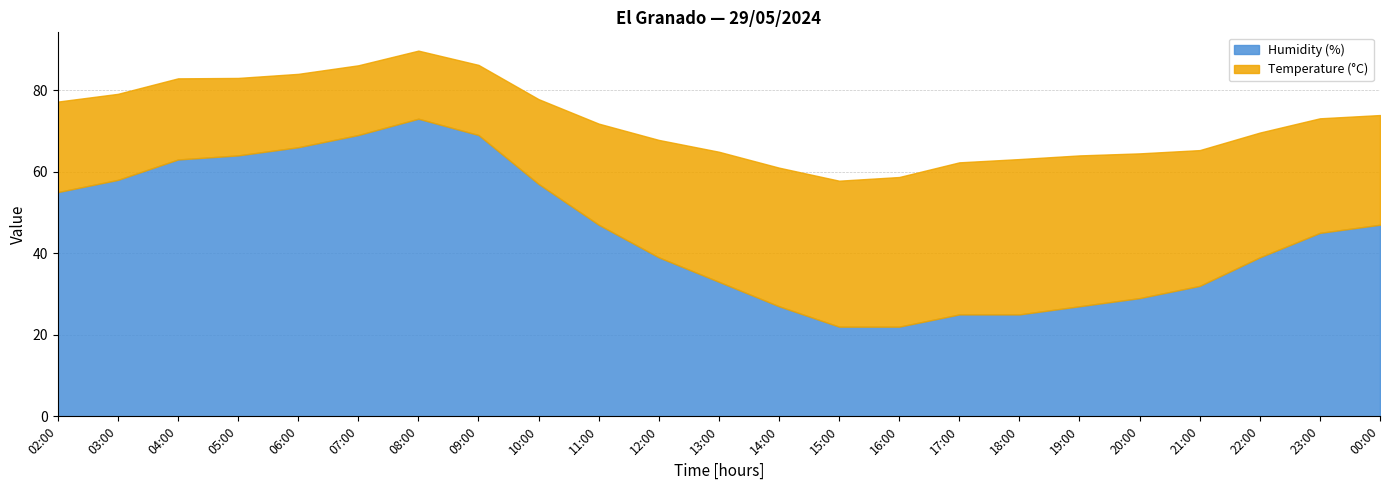

Where is the first local maximum for Temperature (°C)?

18:00